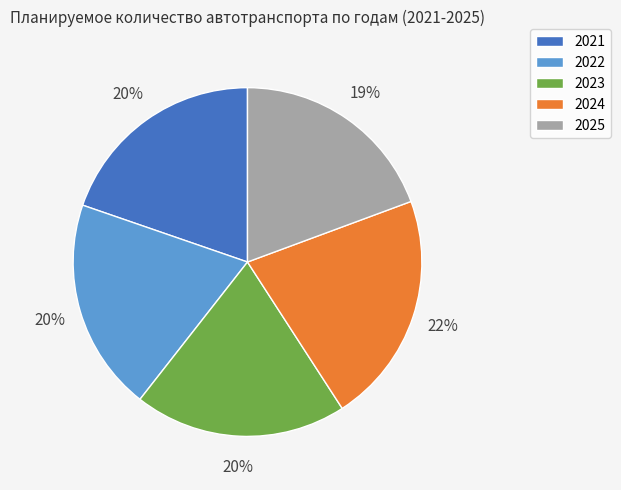

To the nearest percent, what is the average slice percentage?

20%